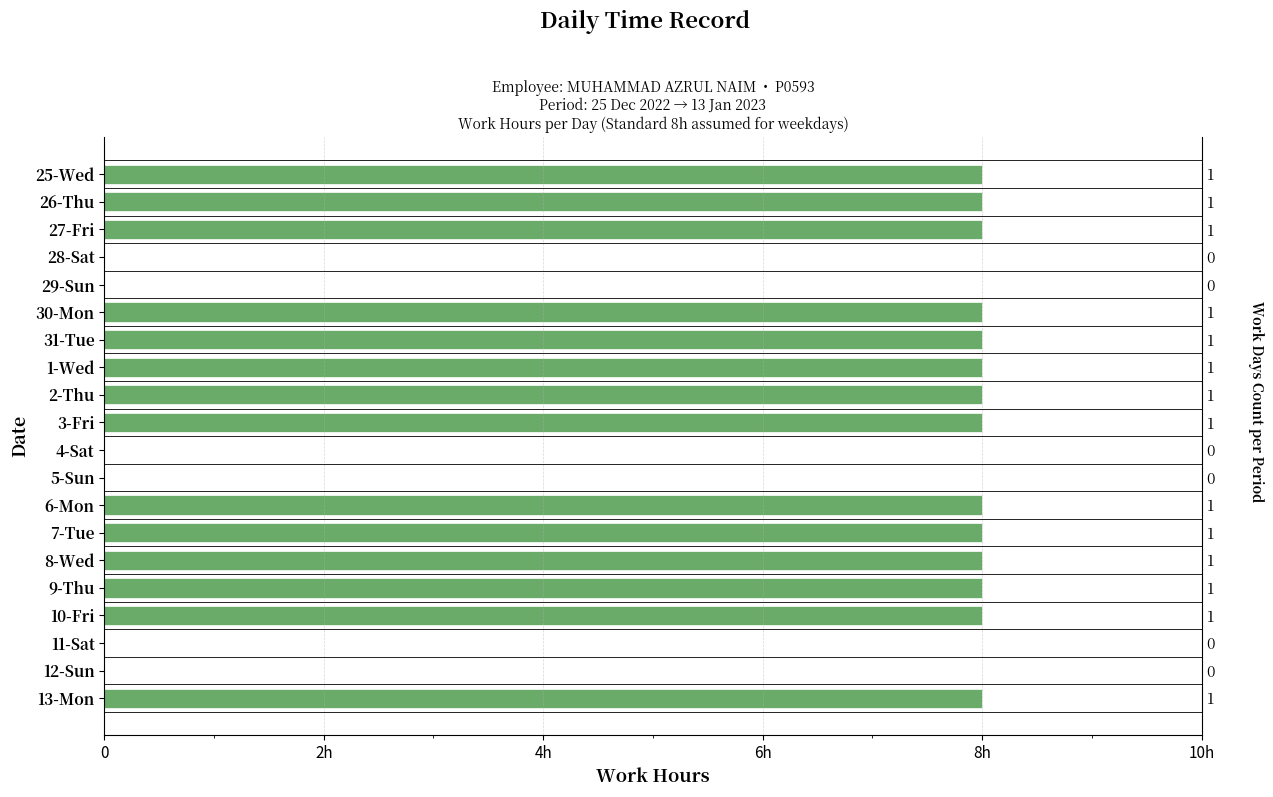

What is the difference between the second highest and second lowest values?

8